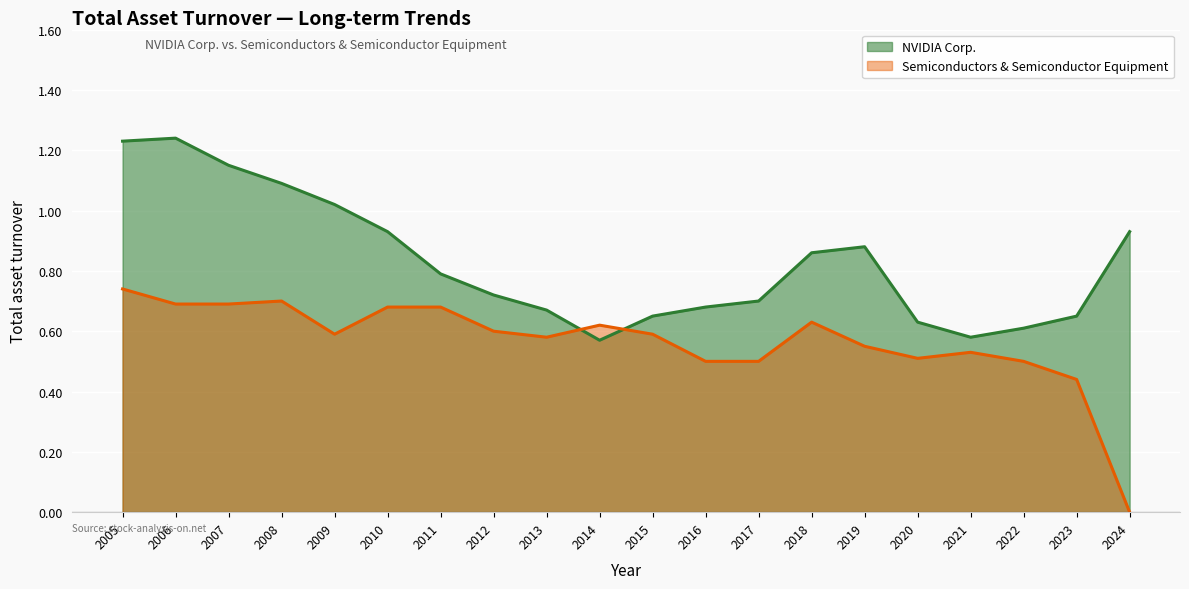

How many times do Semiconductors & Semiconductor Equipment and NVIDIA Corp. cross each other?

2